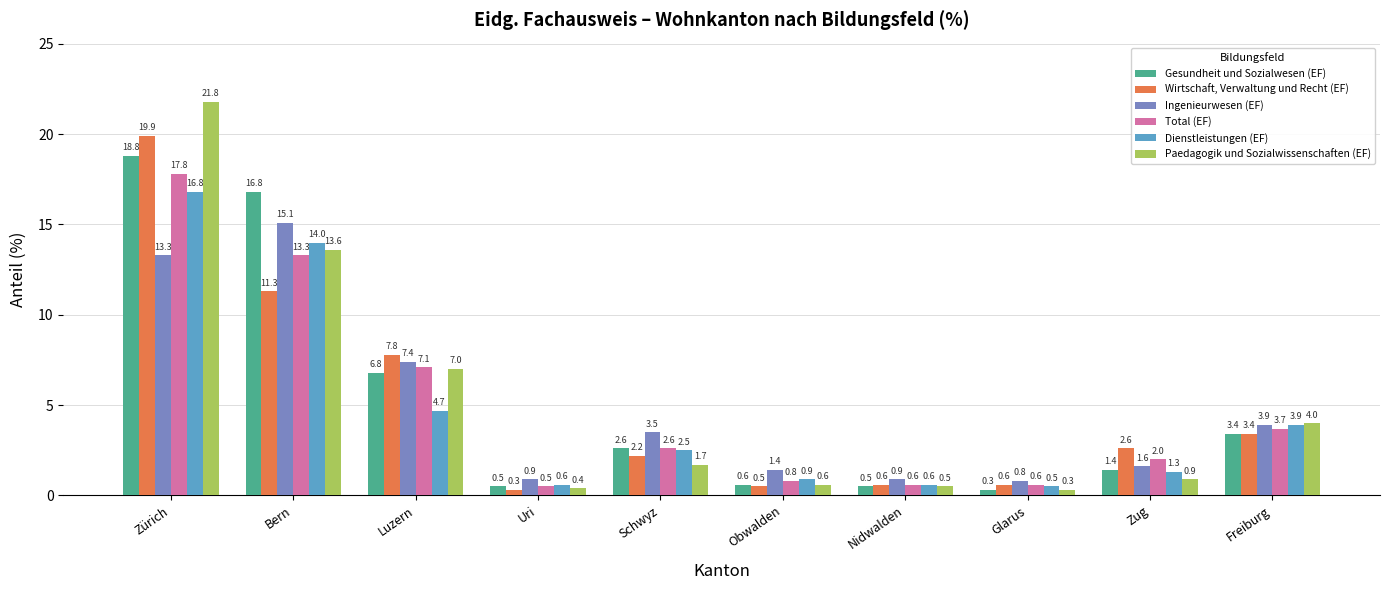

Rank the series by their maximum value, from lowest to highest.

Ingenieurwesen (EF), Dienstleistungen (EF), Total (EF), Gesundheit und Sozialwesen (EF), Wirtschaft, Verwaltung und Recht (EF), Paedagogik und Sozialwissenschaften (EF)